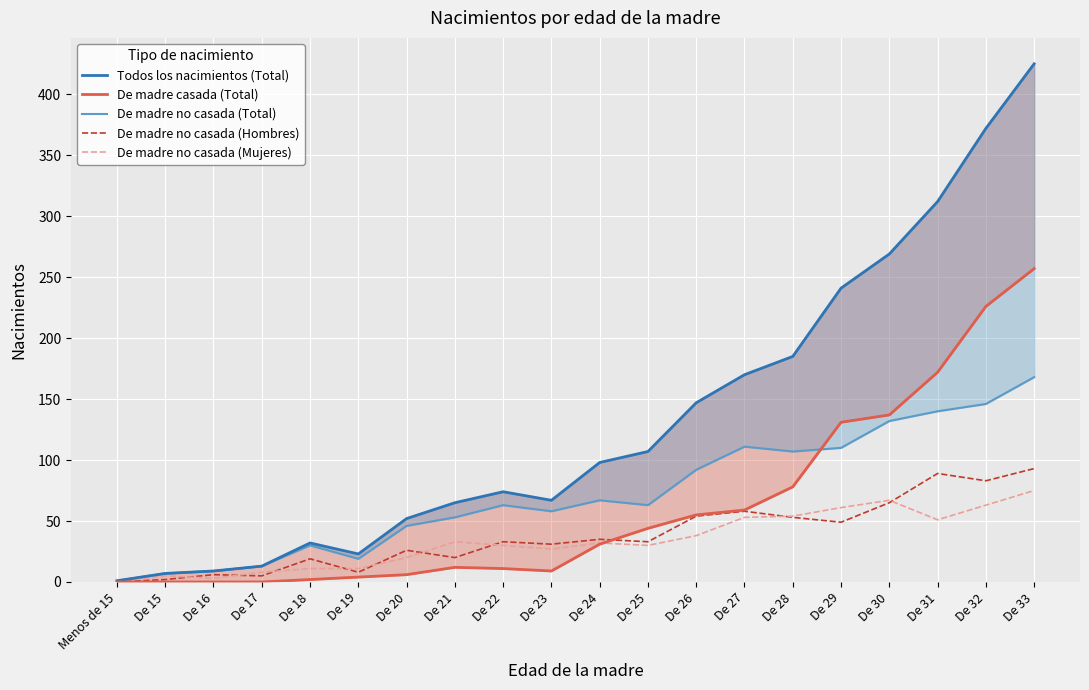

True or false: De madre no casada (Hombres) and De madre no casada (Total) intersect in this chart.

False